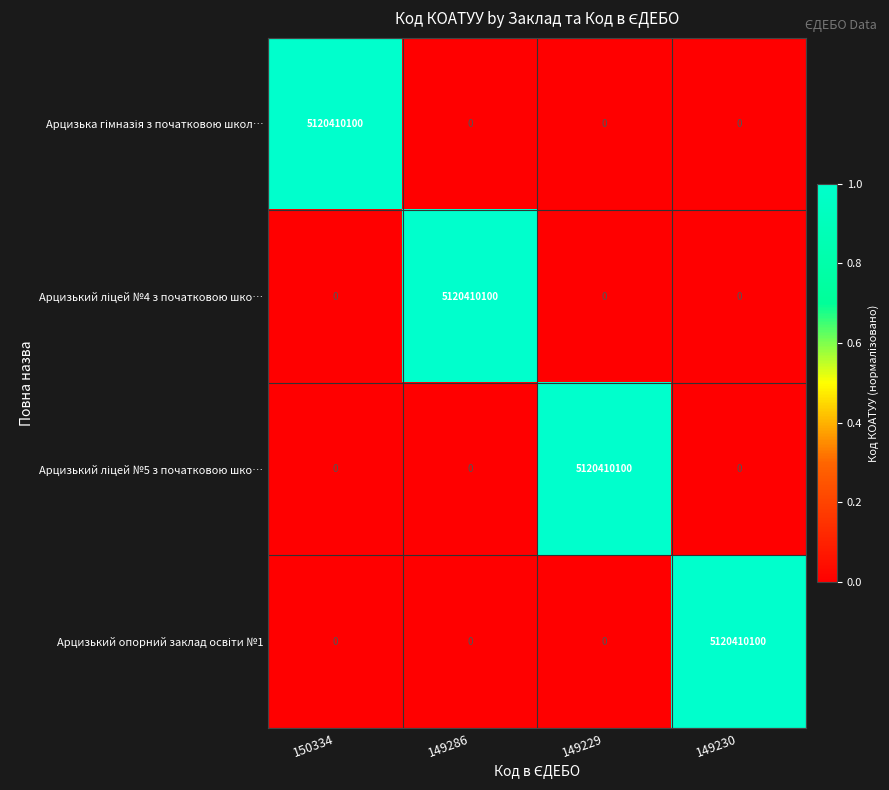

What is the difference between the highest and lowest values at 150334?

5120410100